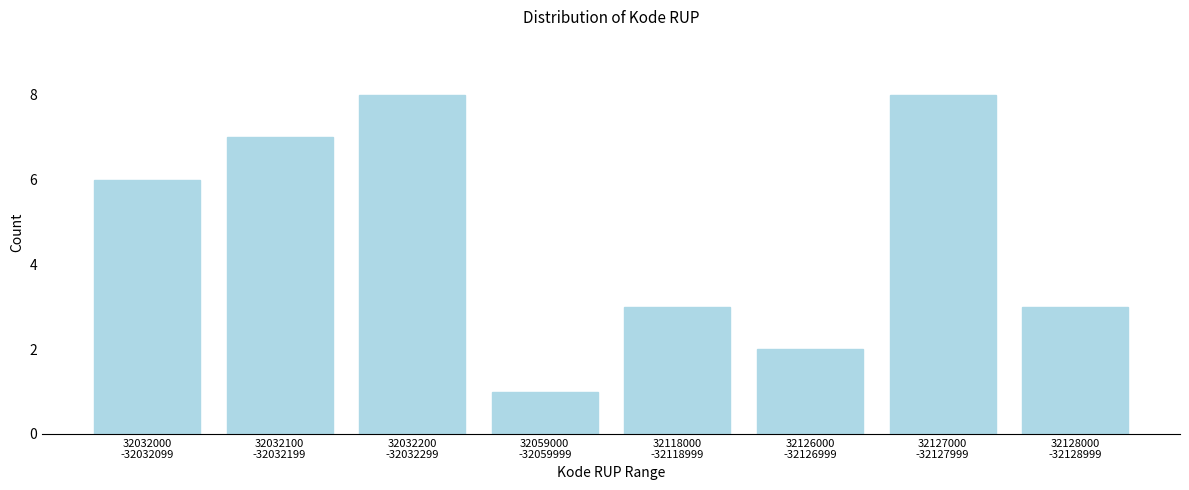

Reading left to right, extract all data points from this chart.

6	7	8	1	3	2	8	3